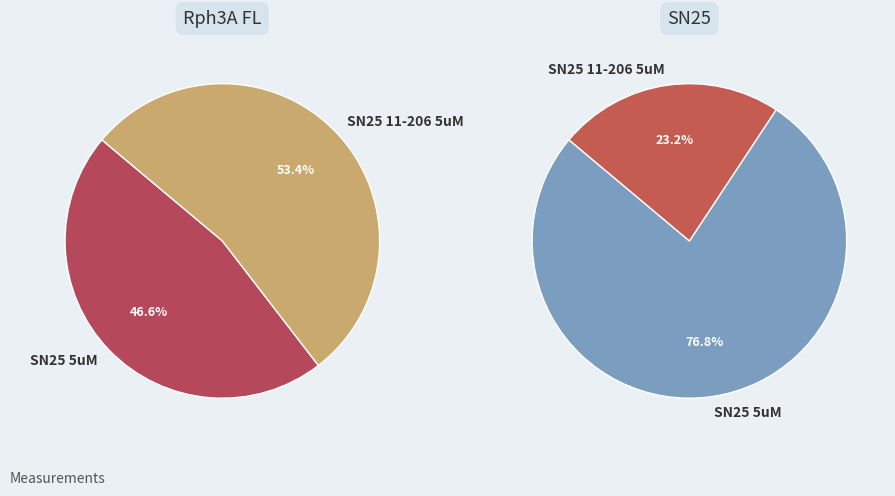

True or false: SN25 11-206 5uM accounts for 31% of the total.

False